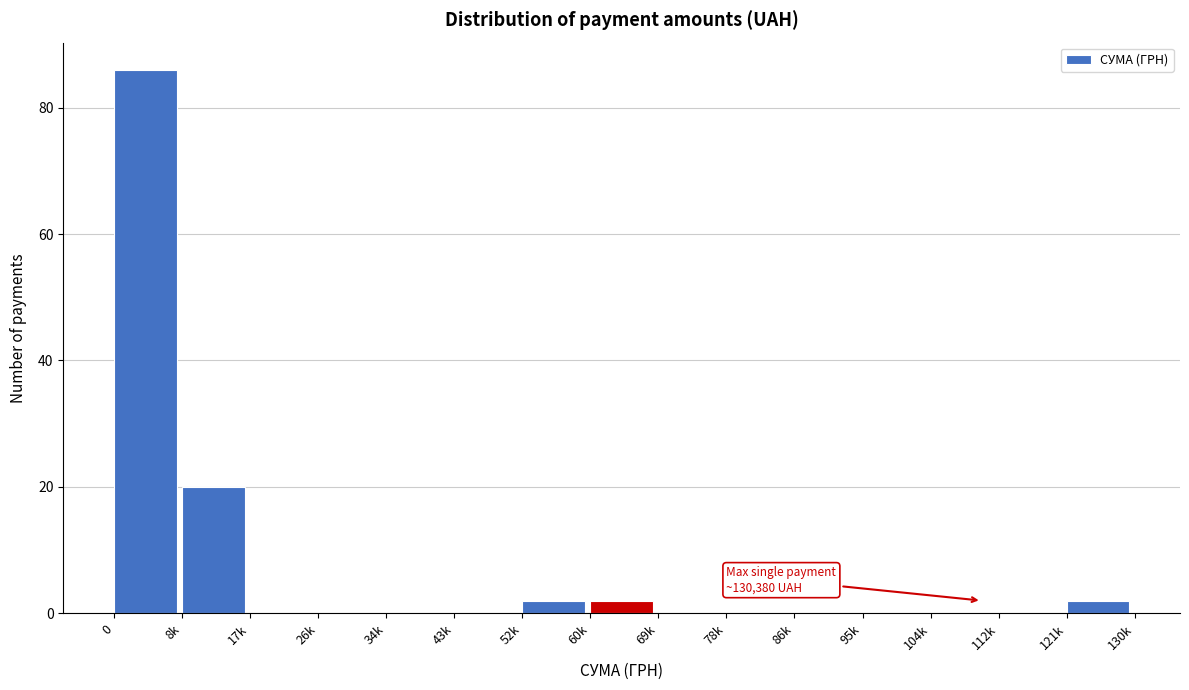

Reading left to right, list all the values displayed in this chart.

0=86	8k=20	17k=0	26k=0	34k=0	43k=0	52k=2	60k=2	69k=0	78k=0	86k=0	95k=0	104k=0	112k=0	121k=2